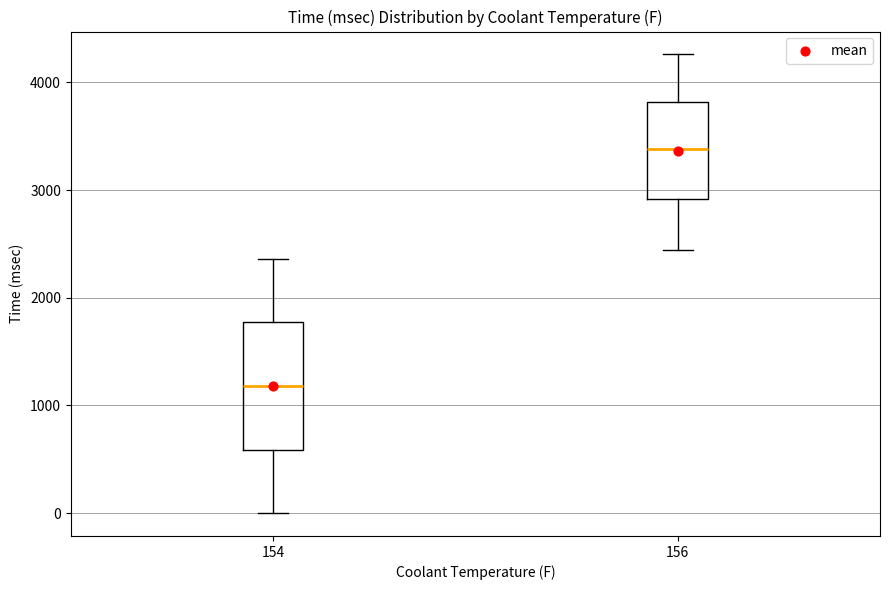

Which box's median line is the lowest?

154